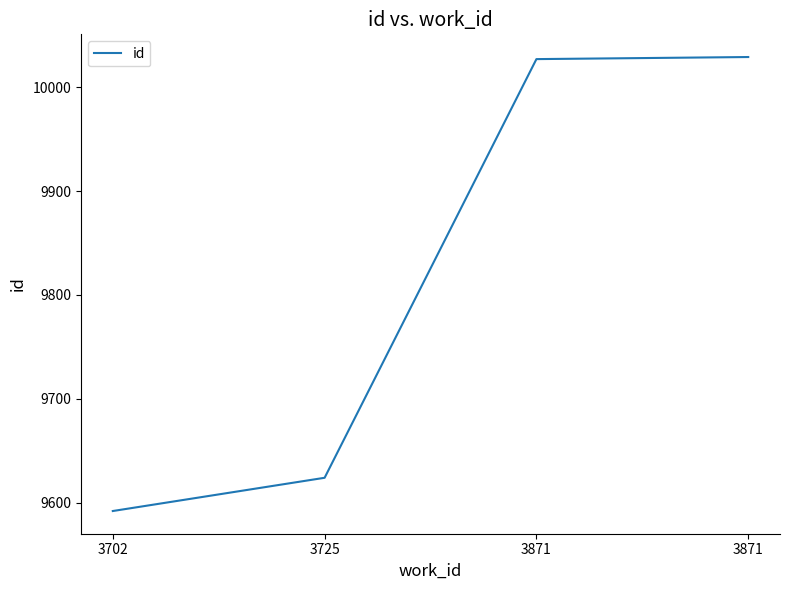

Approximately how many times larger is the value at 3871 compared to 3871?

1.0